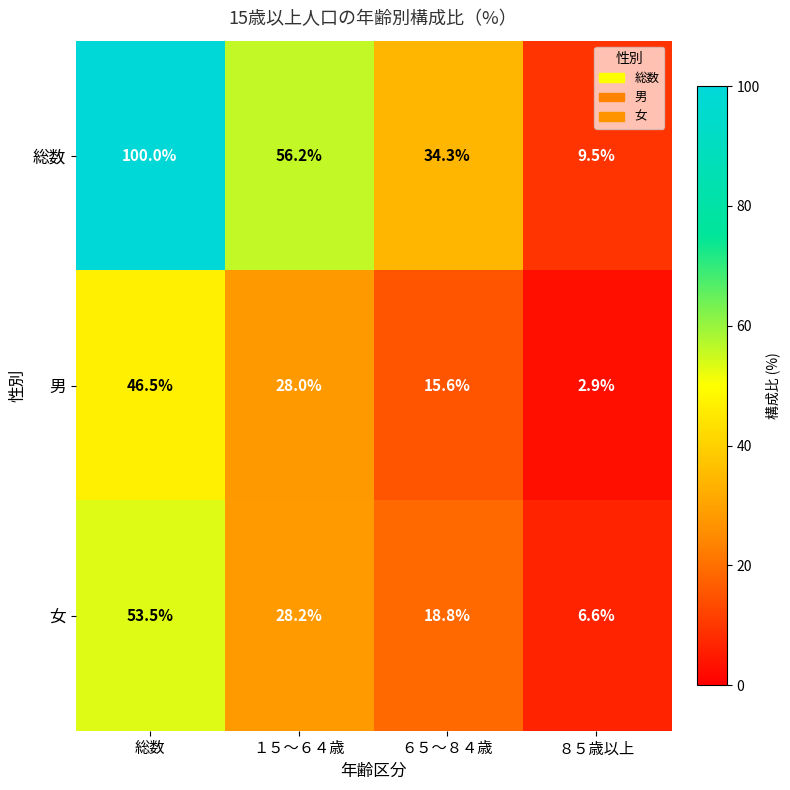

The 男 series shows 3.8 at ８５歳以上. True or false?

False